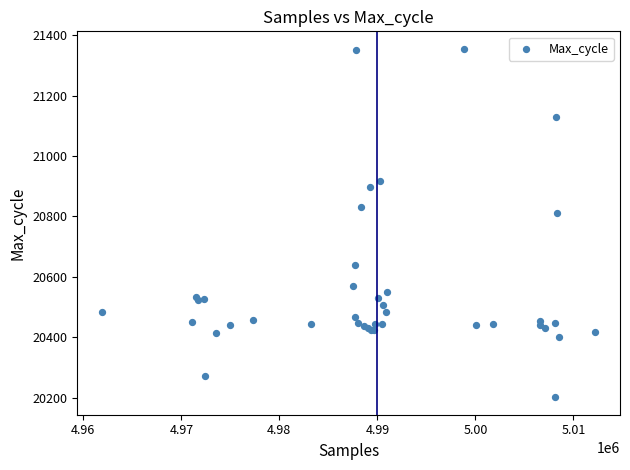

What Y value in the scatter plot is closest to 20778?

20810